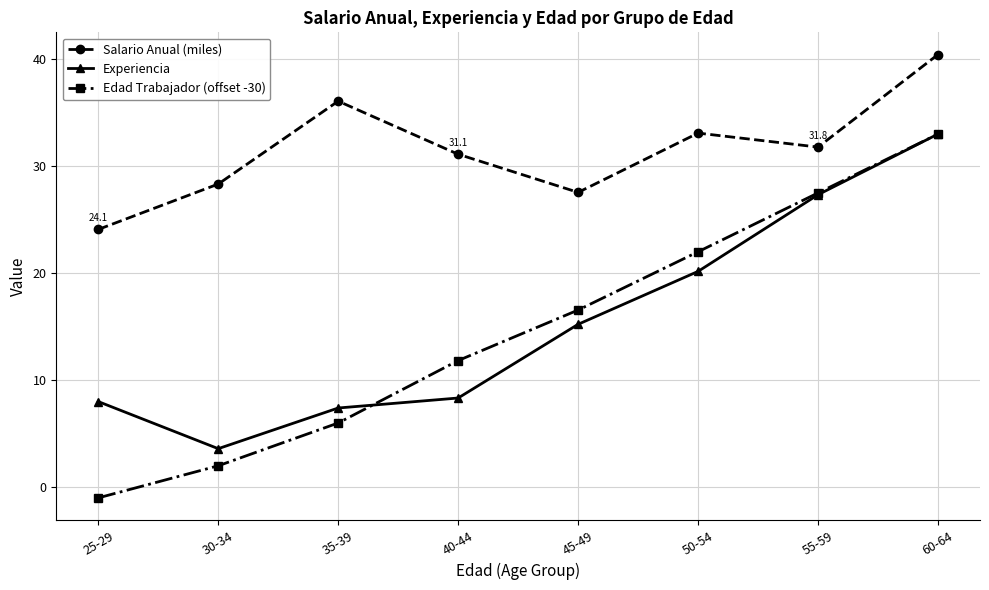

How many times do Edad Trabajador (offset -30) and Experiencia cross each other?

1